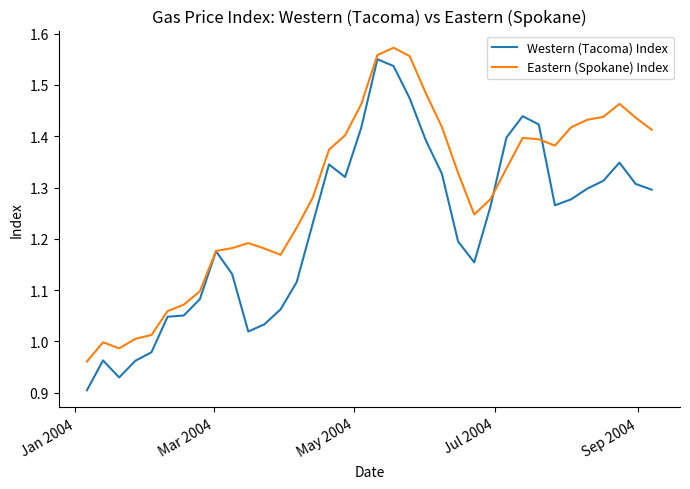

List the series in order of their overall mean, highest first.

Eastern (Spokane) Index, Western (Tacoma) Index